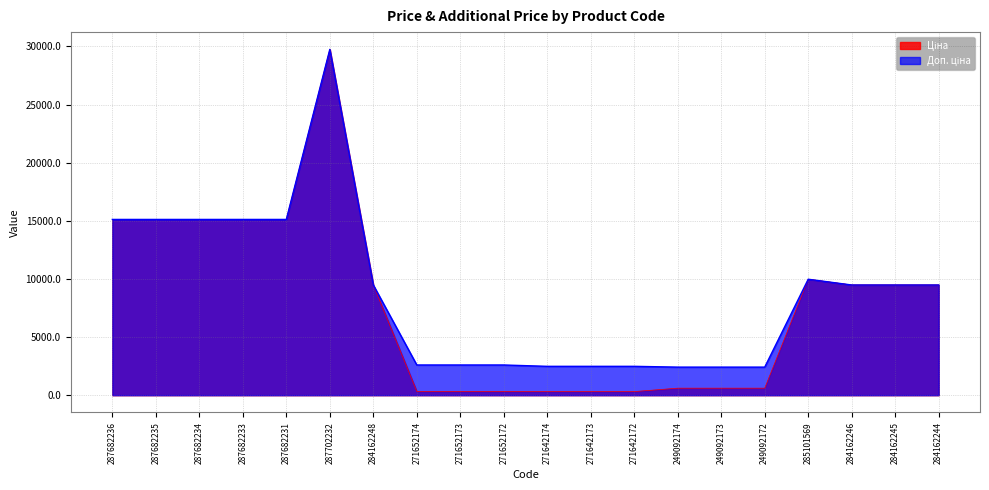

The value of Ціна at 285101569 is 3375.4. True or false?

False